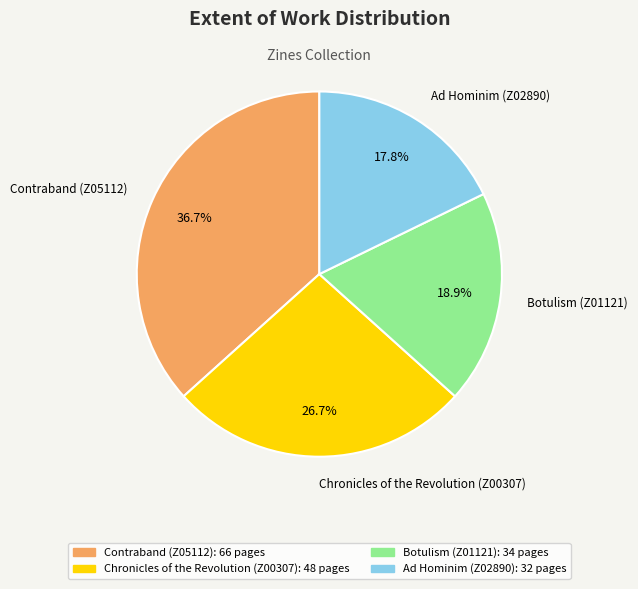

True or false: Chronicles of the Revolution (Z00307) accounts for 27% of the total.

True